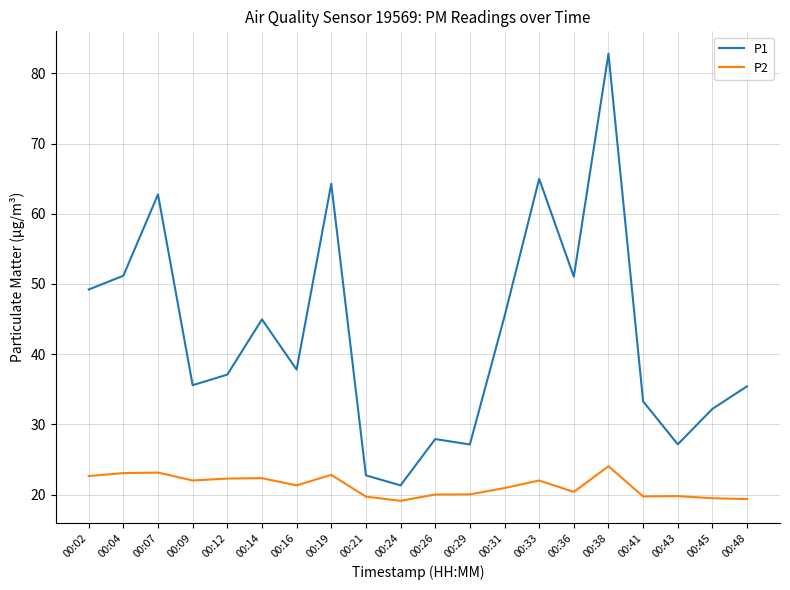

At 00:26, list the series in order from largest to smallest.

P1, P2